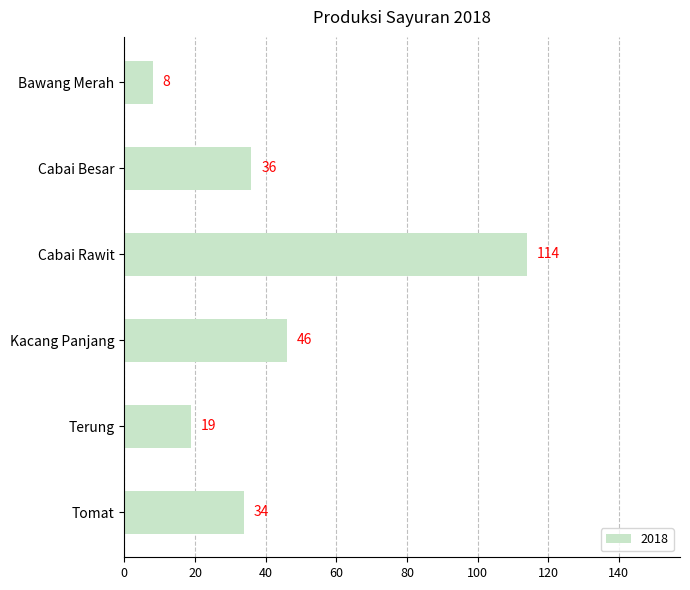

What is the approximate value at Kacang Panjang, to the nearest 50?

50